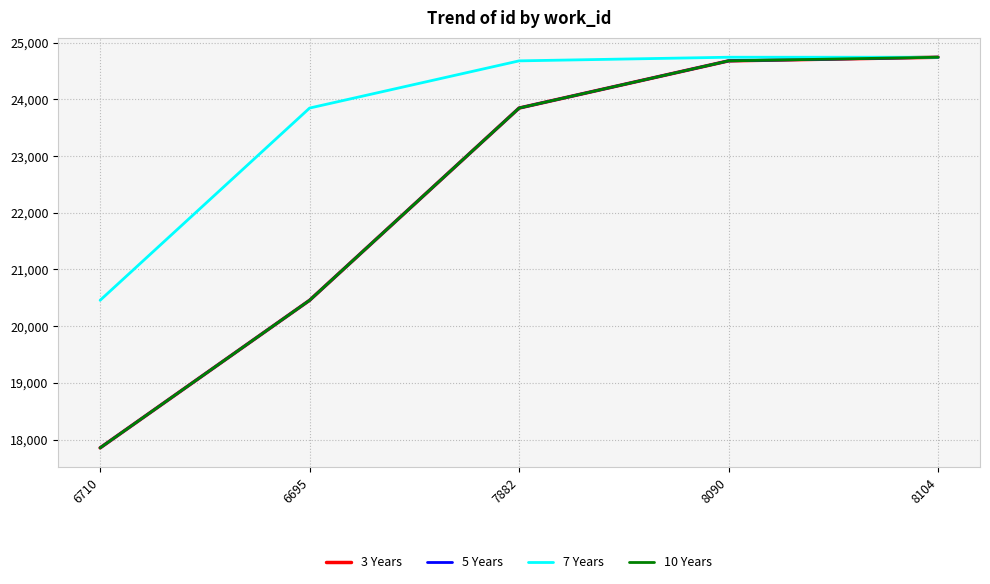

What is the total value across all series at 8090?

98776